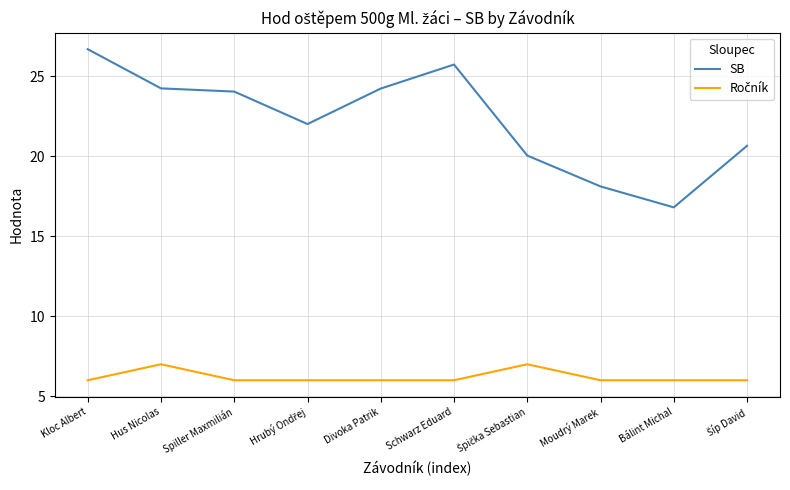

What is the difference between the maximum and minimum values in the SB series?

9.9